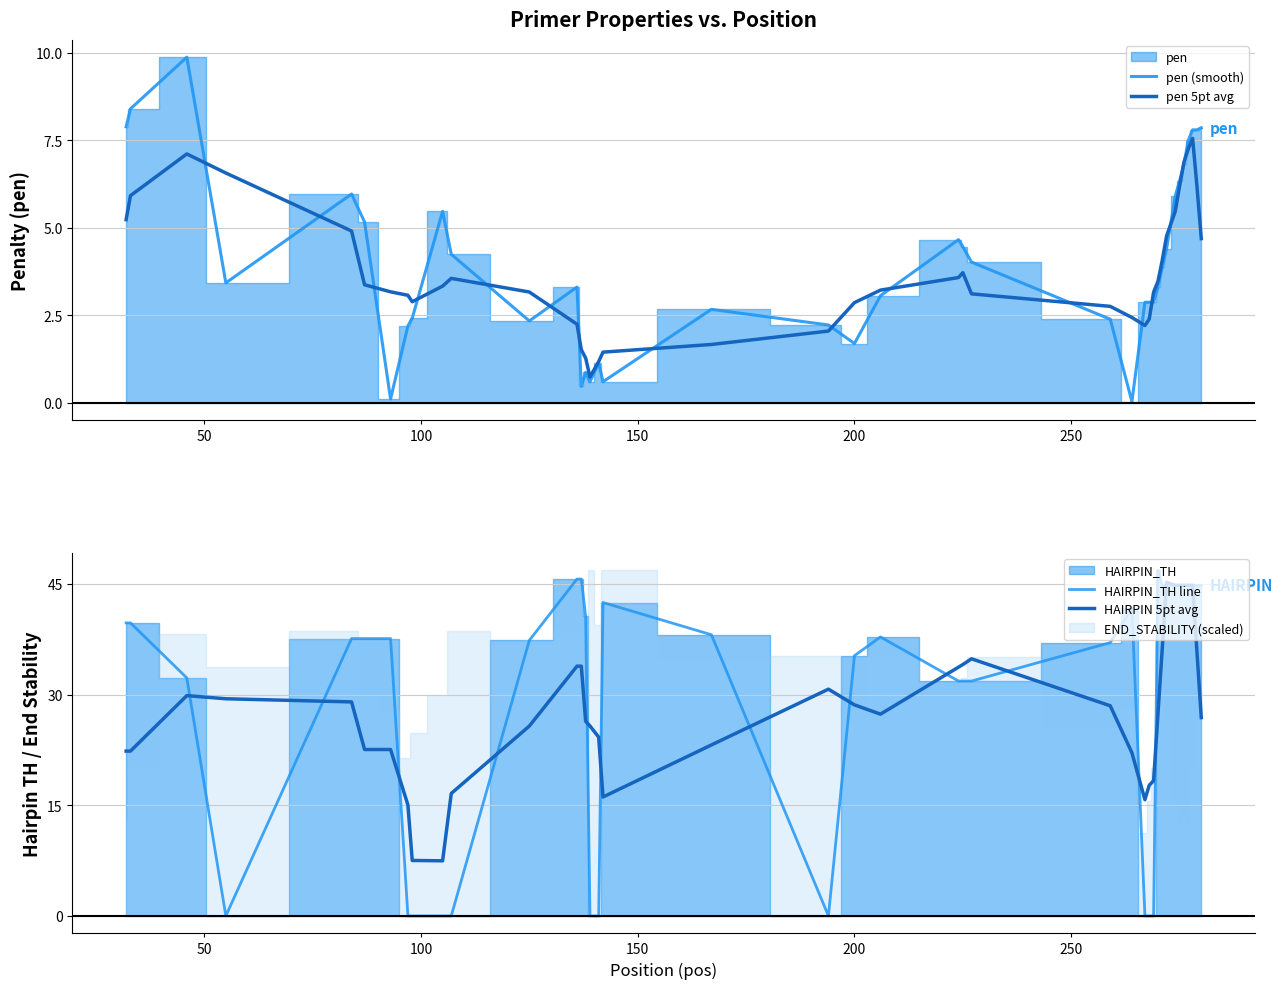

What is the minimum value for pen 5pt avg?

0.7